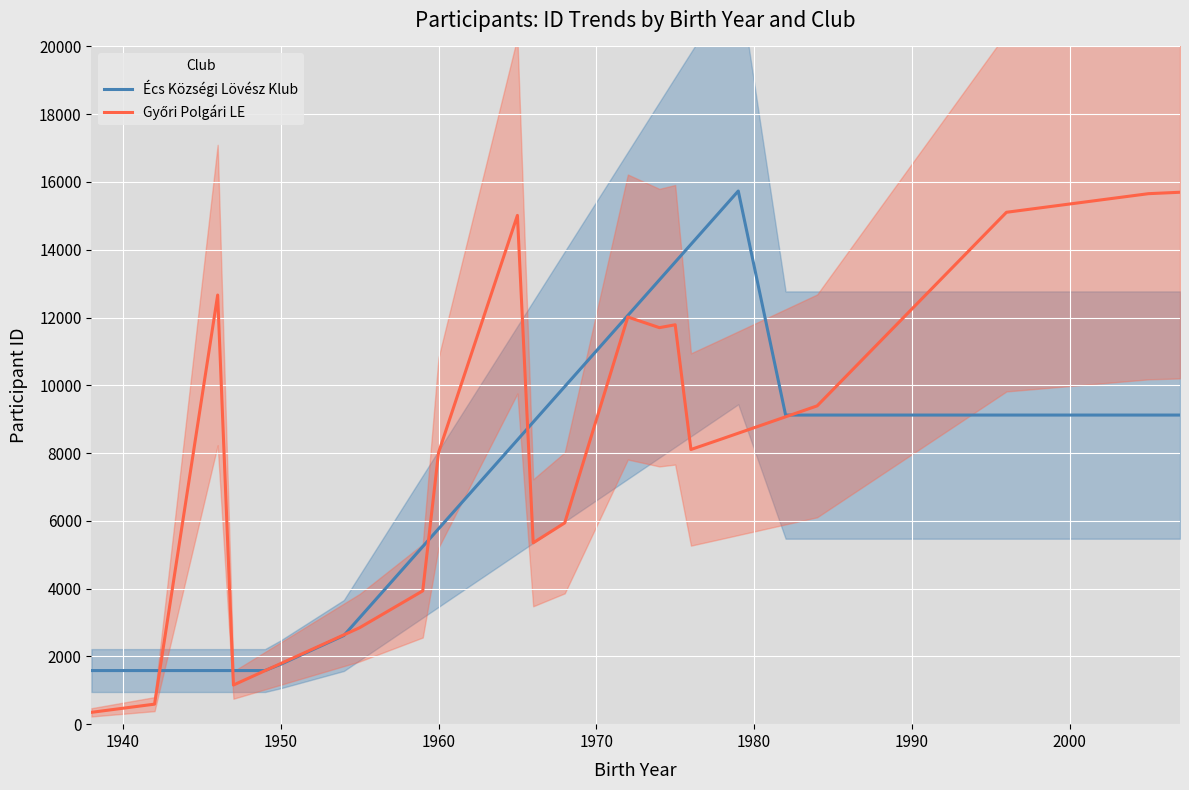

What are all the series names shown in the legend?

Écs Községi Lövész Klub, Győri Polgári LE